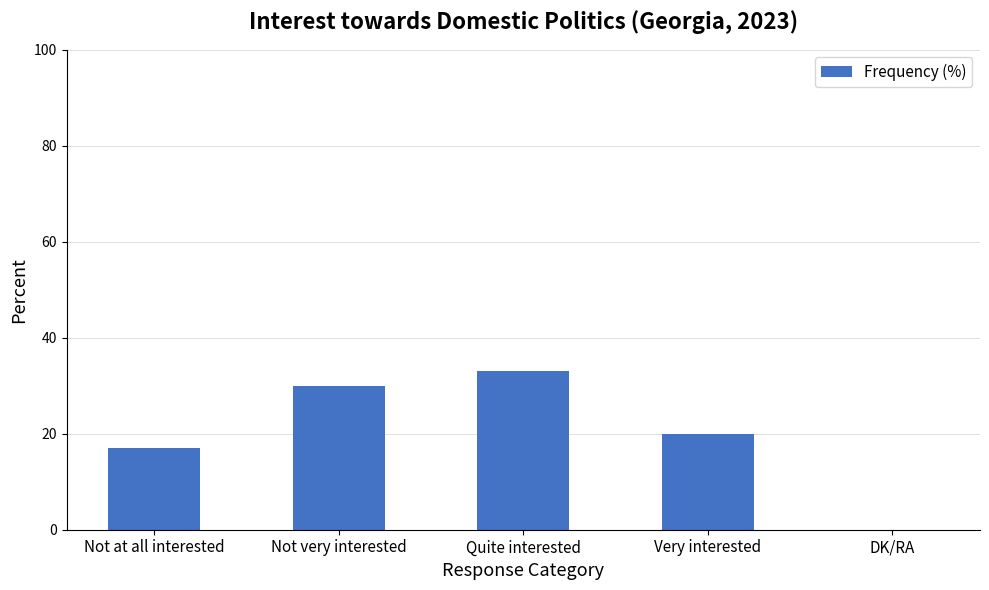

Which has a higher value, Not at all interested or Very interested?

Very interested